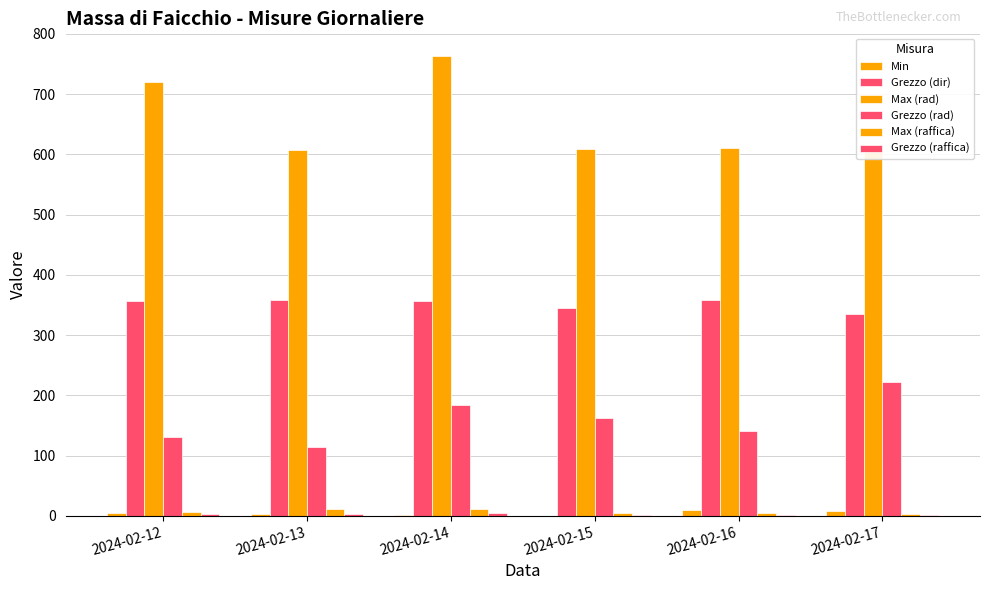

Is the value of Grezzo (rad) at 2024-02-17 greater than the value of Grezzo (dir) at 2024-02-16?

No